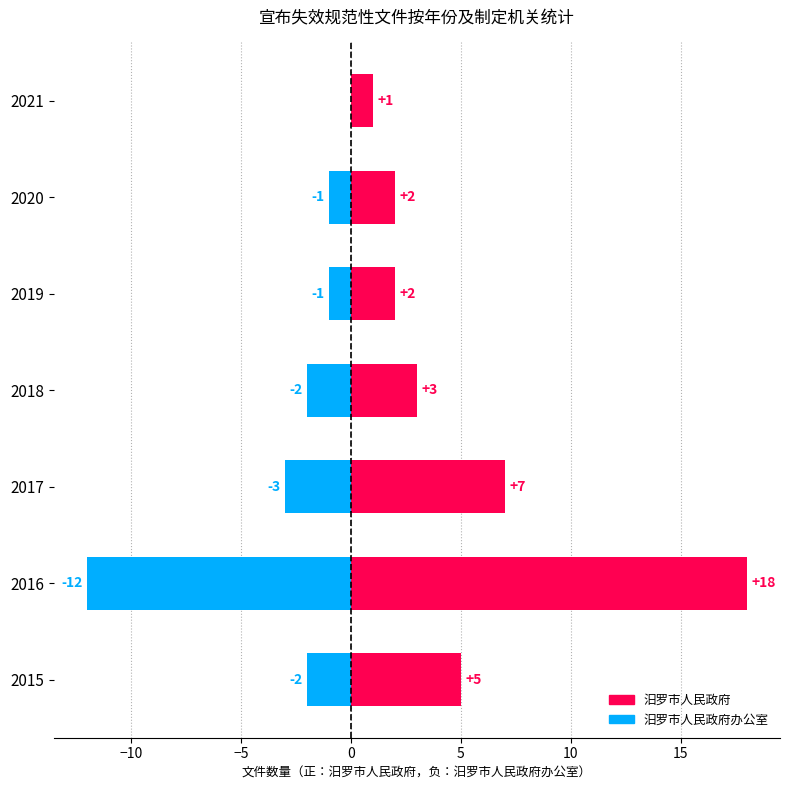

Reading left to right, transcribe all the data shown in this chart.

汨罗市人民政府: 5	18	7	3	2	2	1
汨罗市人民政府办公室: -2	-12	-3	-2	-1	-1	0